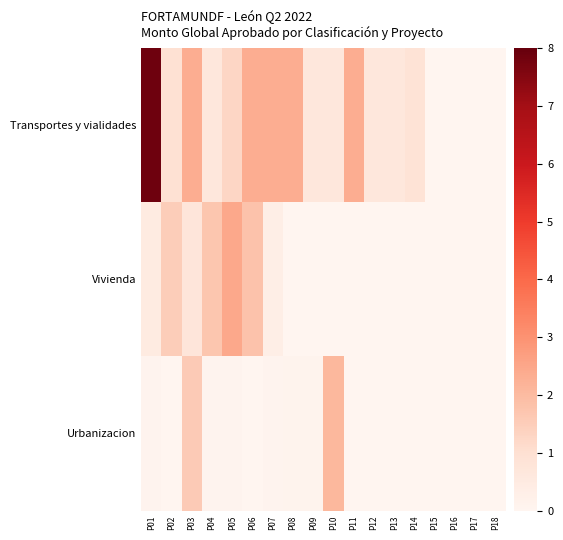

List the series in order of their peak value, highest first.

Transportes y vialidades, Vivienda, Urbanizacion